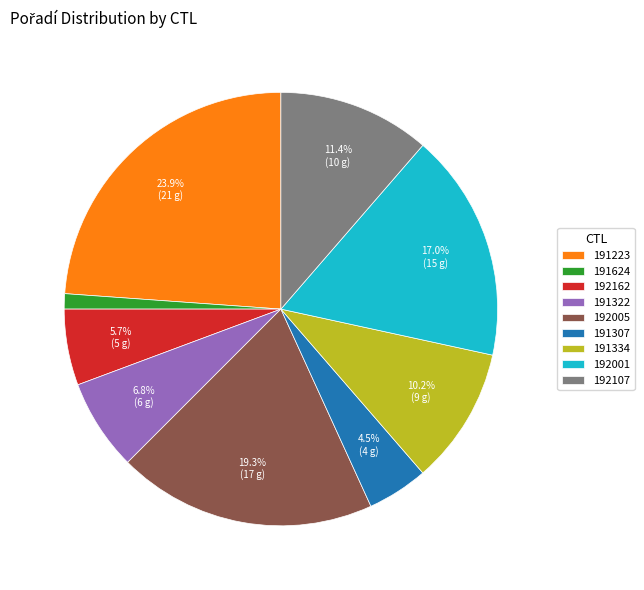

Rank the categories by value from lowest to highest.

191624, 191307, 192162, 191322, 191334, 192107, 192001, 192005, 191223